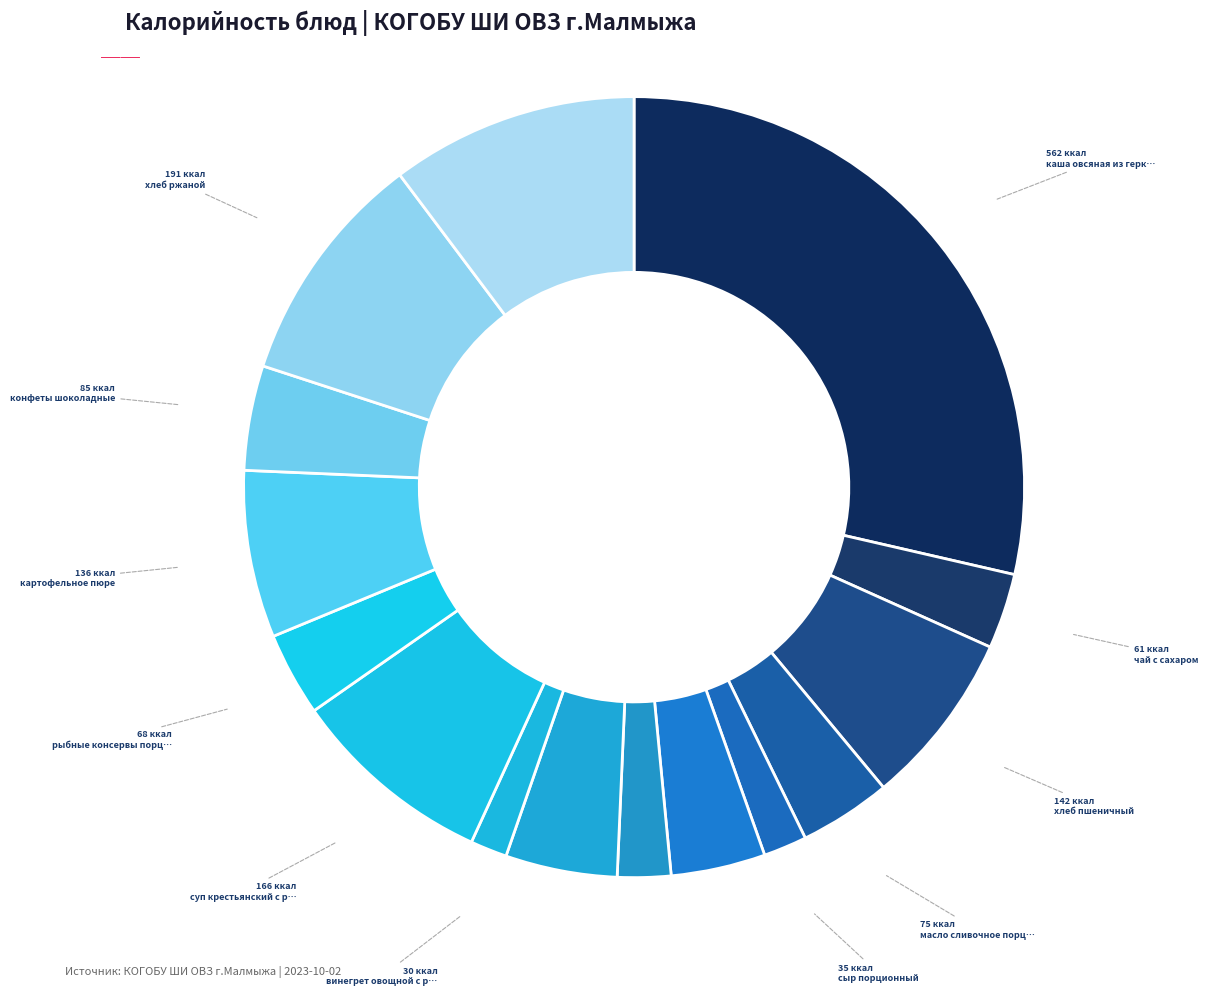

Rank the categories by value from highest to lowest.

каша овсяная из геркулеса вязкая, компот из смеси сухофруктов, хлеб ржаной, суп крестьянский с рисовой крупой, хлеб пшеничный, картофельное пюре, банан, конфеты шоколадные, сок в ассортименте, масло сливочное порционное, рыбные консервы порционные, чай с сахаром, печенье, сыр порционный, винегрет овощной с растительным маслом